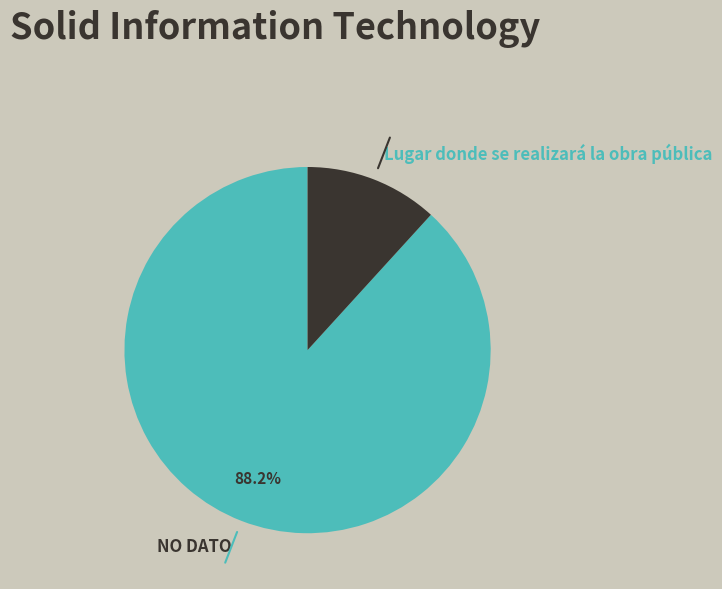

To the nearest percent, what is the combined percentage of NO DATO and Lugar donde se realizará la obra pública?

100%